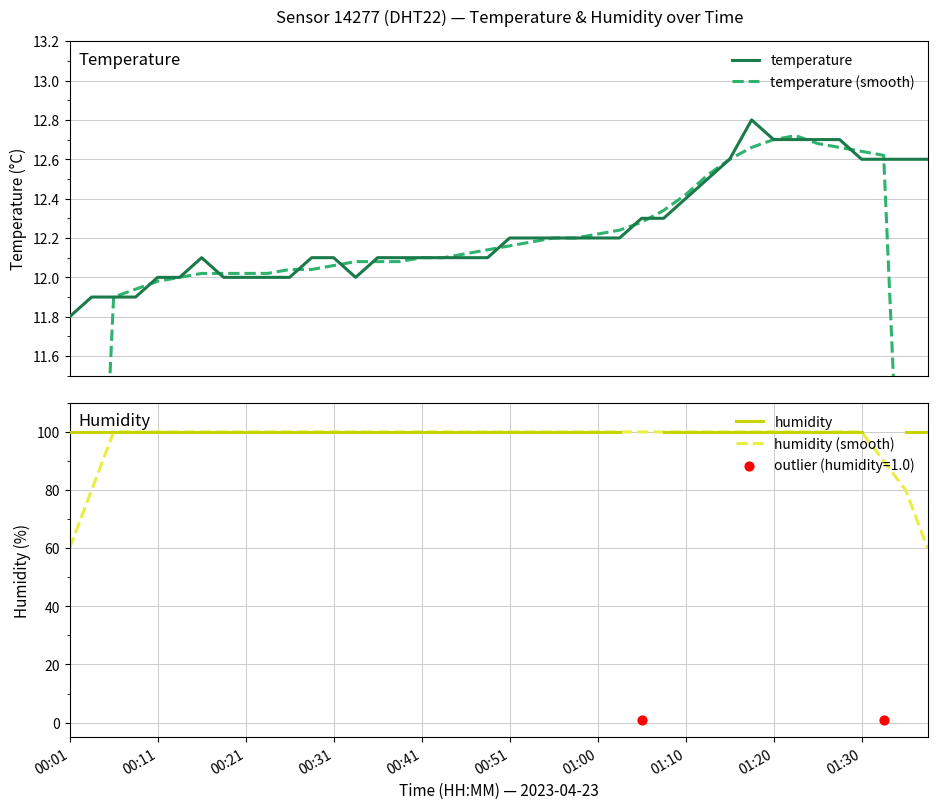

What is the change in value from 00:09 to 00:48?

+0.2